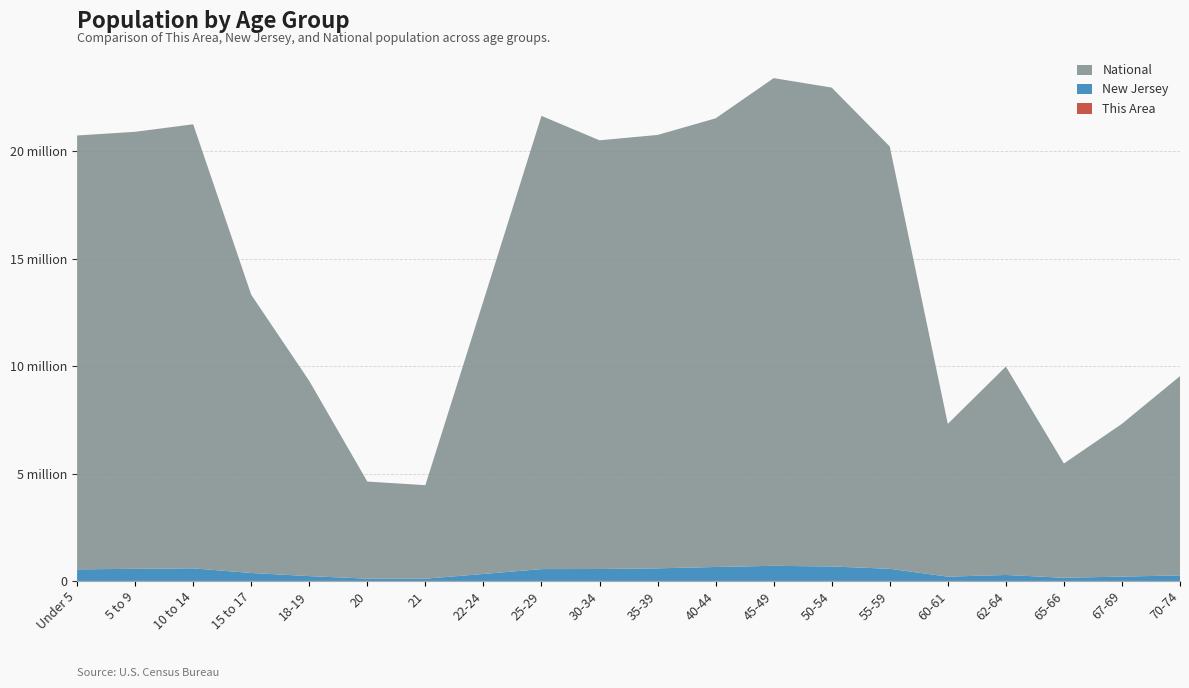

Reading left to right, extract all data points from this chart.

This Area: Under 5=255	5 to 9=496	10 to 14=659	15 to 17=365	18-19=119	20=35	21=35	22-24=110	25-29=121	30-34=108	35-39=241	40-44=434	45-49=683	50-54=601	55-59=496	60-61=156	62-64=220	65-66=112	67-69=135	70-74=175
New Jersey: Under 5=541020	5 to 9=564750	10 to 14=587335	15 to 17=372109	18-19=225990	20=108760	21=106219	22-24=326259	25-29=553139	30-34=556662	35-39=588379	40-44=649918	45-49=704516	50-54=674680	55-59=565623	60-61=201084	62-64=279458	65-66=149028	67-69=201944	70-74=260462
National: Under 5=20201362	5 to 9=20348657	10 to 14=20677194	15 to 17=12954254	18-19=9086089	20=4519129	21=4354294	22-24=12712576	25-29=21101849	30-34=19962099	35-39=20179642	40-44=20890964	45-49=22708591	50-54=22298125	55-59=19664805	60-61=7113727	62-64=9704197	65-66=5319902	67-69=7115361	70-74=9278166